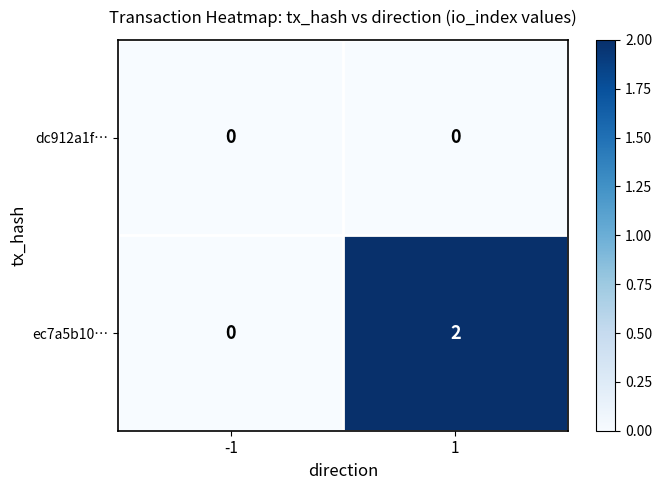

List the series in order of their peak value, highest first.

ec7a5b10…, dc912a1f…